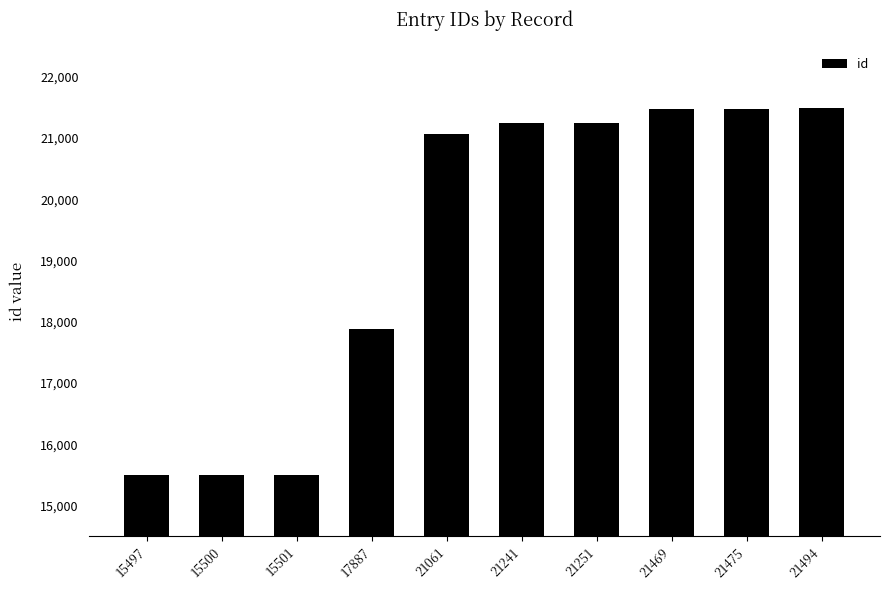

True or false: the data shows 15497 at 15497.

True